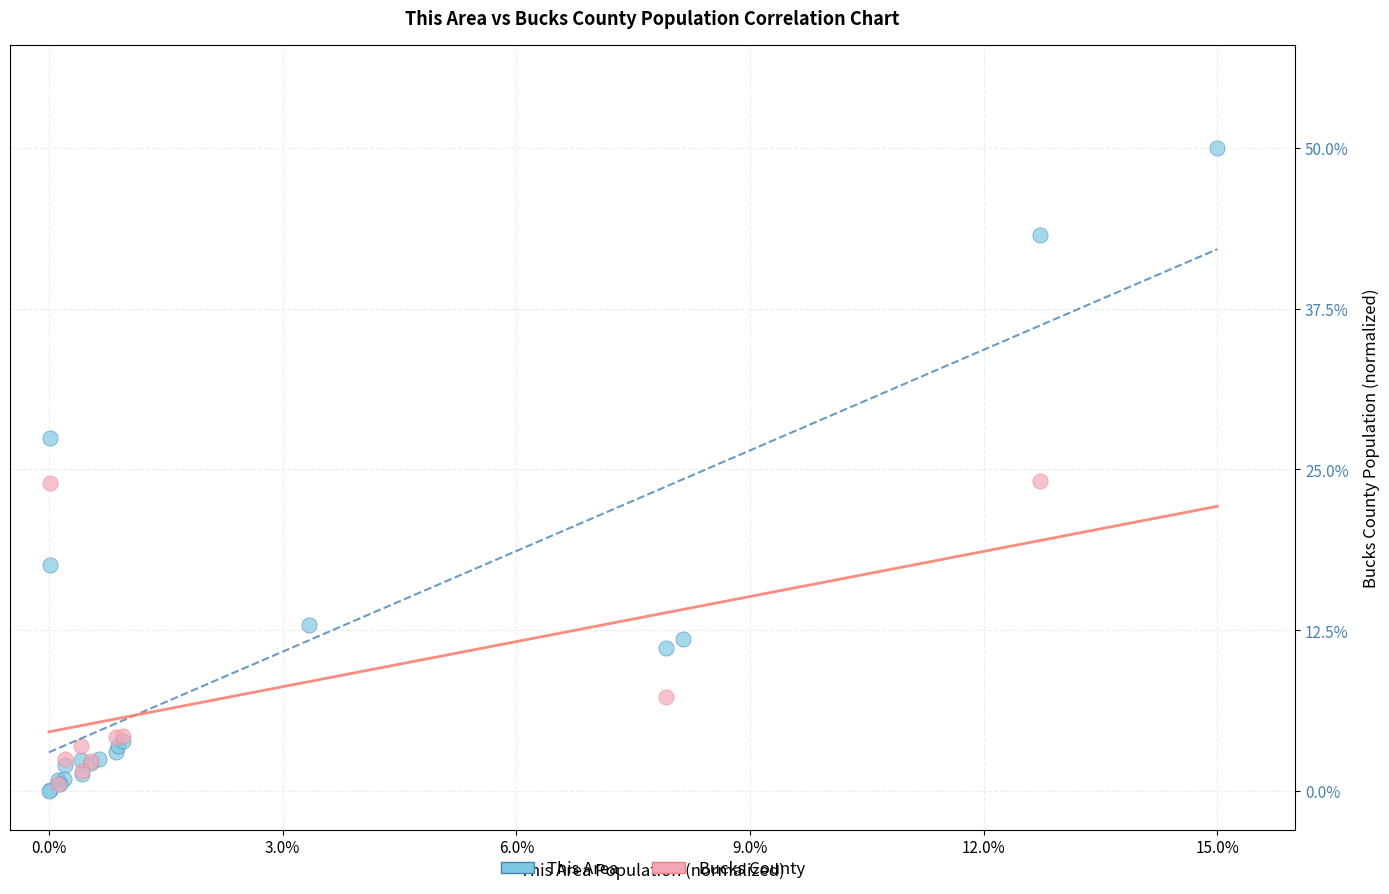

Which series reaches the maximum Y coordinate?

This Area